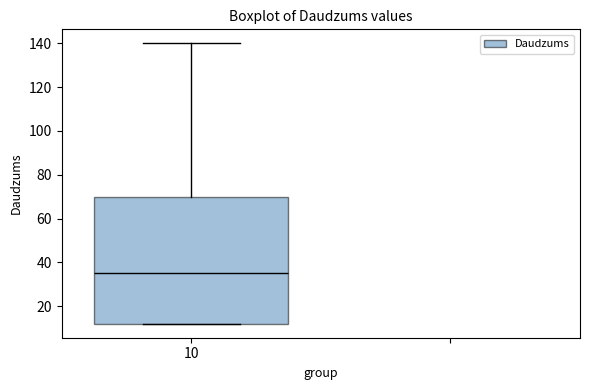

Transcribe this box plot: give where the median line is, the range the box spans, and where the two whiskers end, as read against the y-axis. The values are not printed on the chart, so give them approximately, as read against the axis.

median 36, box 12 to 70, whiskers 12 to 140